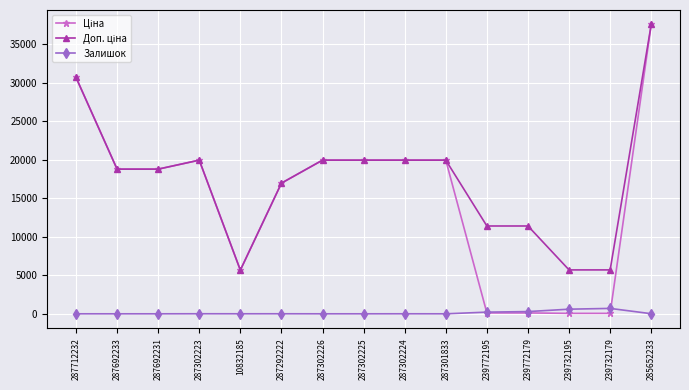

Which category has the highest value across all series?

285652233